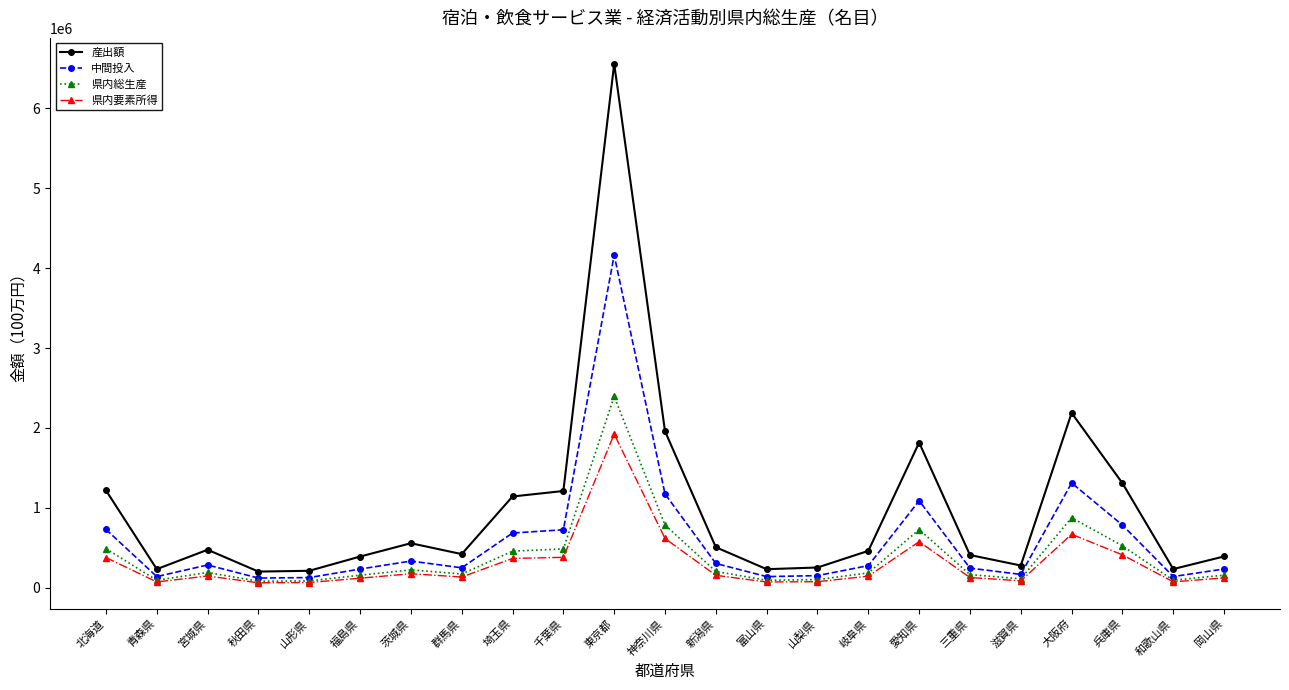

Where does the 県内要素所得 series first go above 144027?

北海道